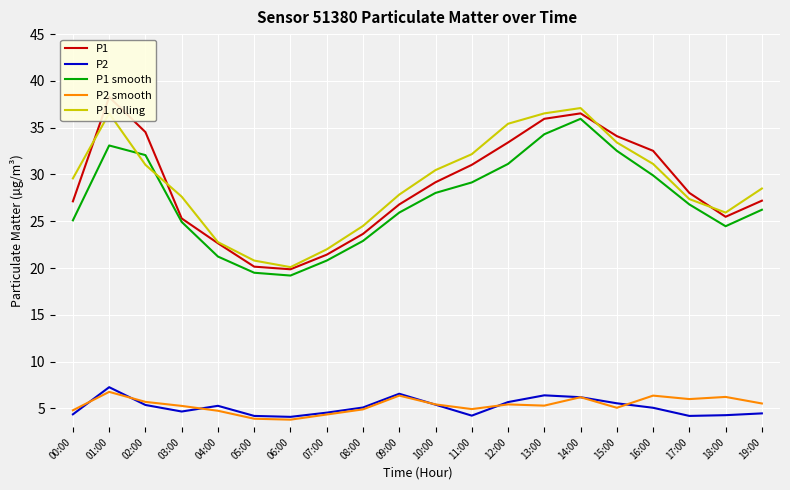

How many data points in P1 are less than 28?

10